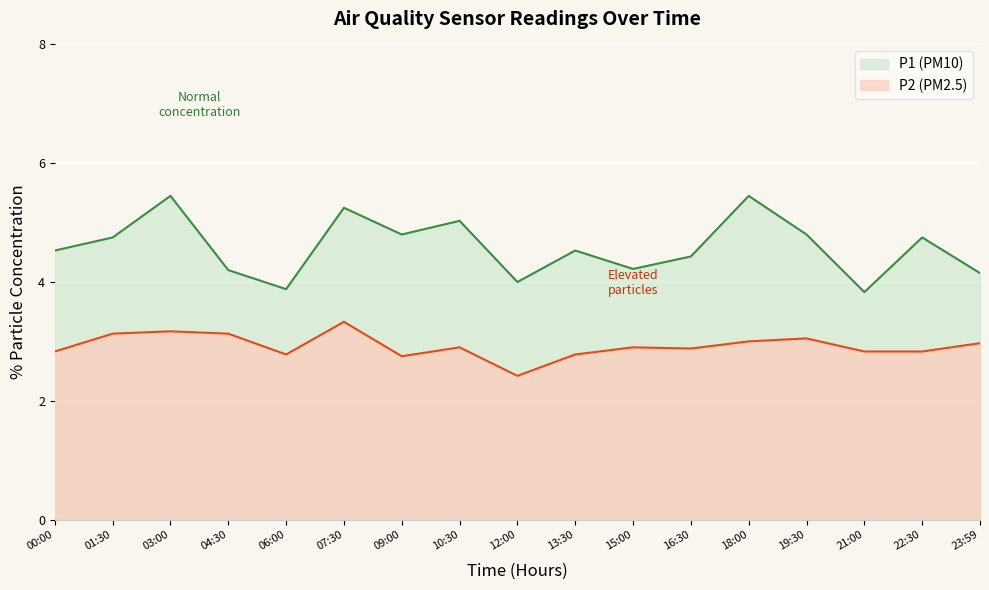

What is the average value of the P2 series?

2.9